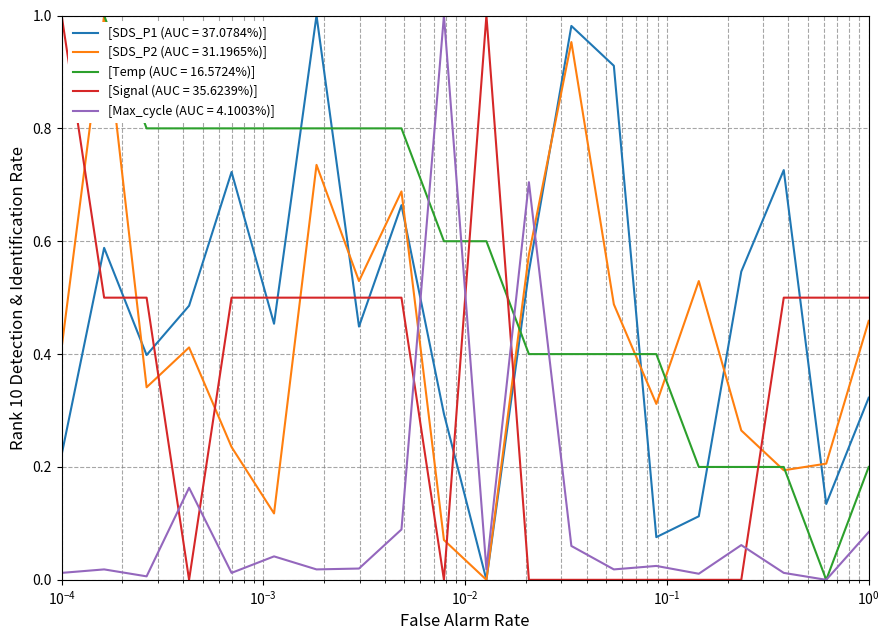

Which series has the largest total across all categories?

[Temp (AUC = 16.5724%)]